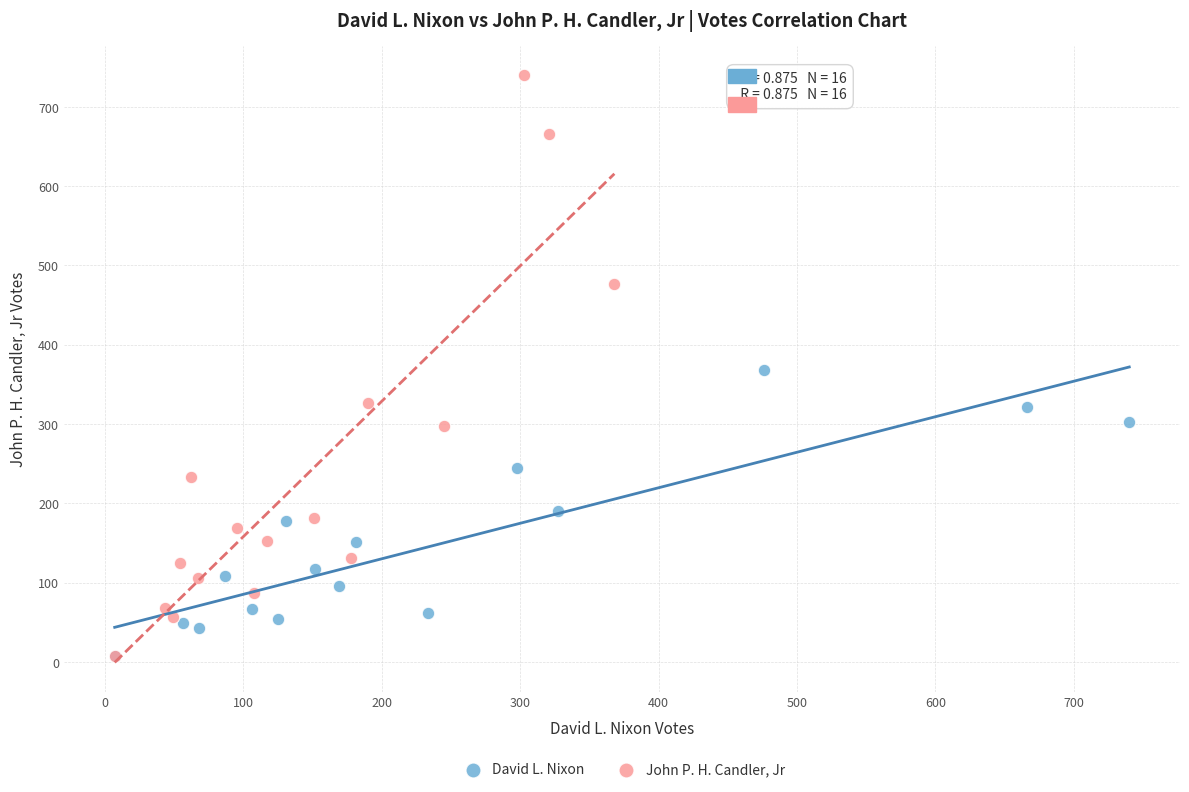

Which series has the widest spread of Y values?

John P. H. Candler, Jr